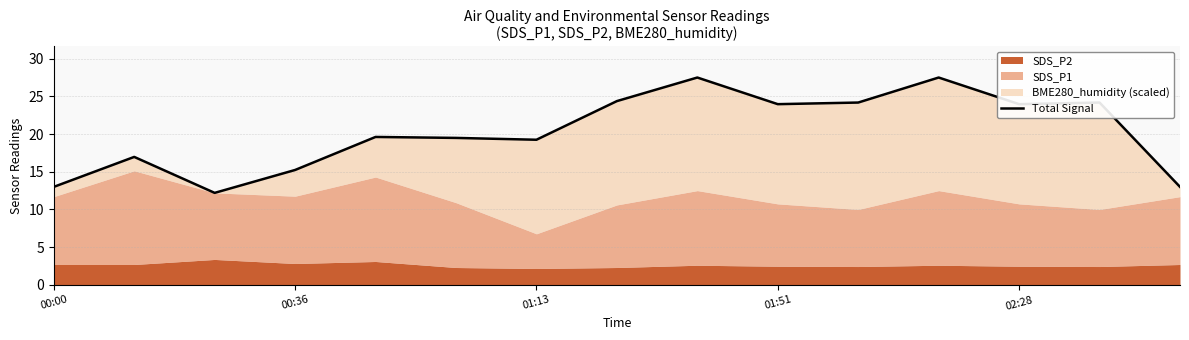

What position from the right is 01:51?

6